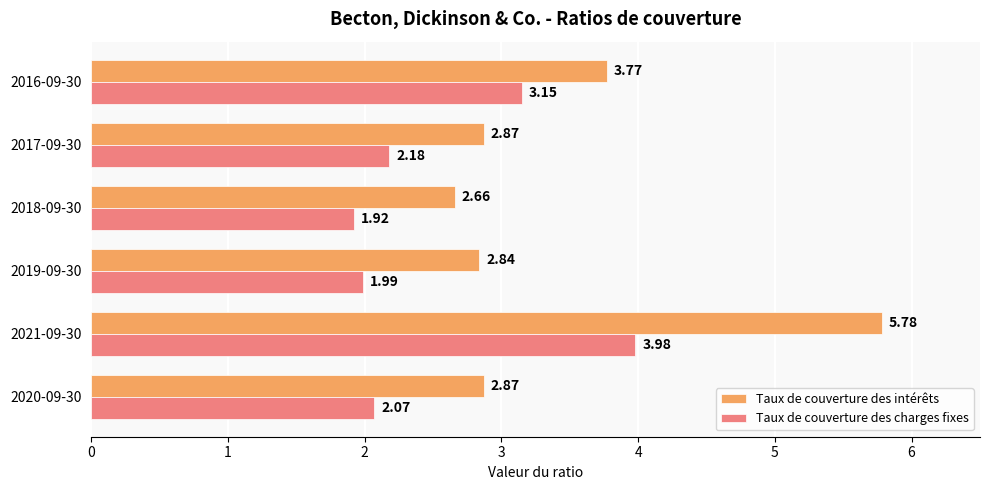

What is the highest value of the Taux de couverture des intérêts series?

5.8